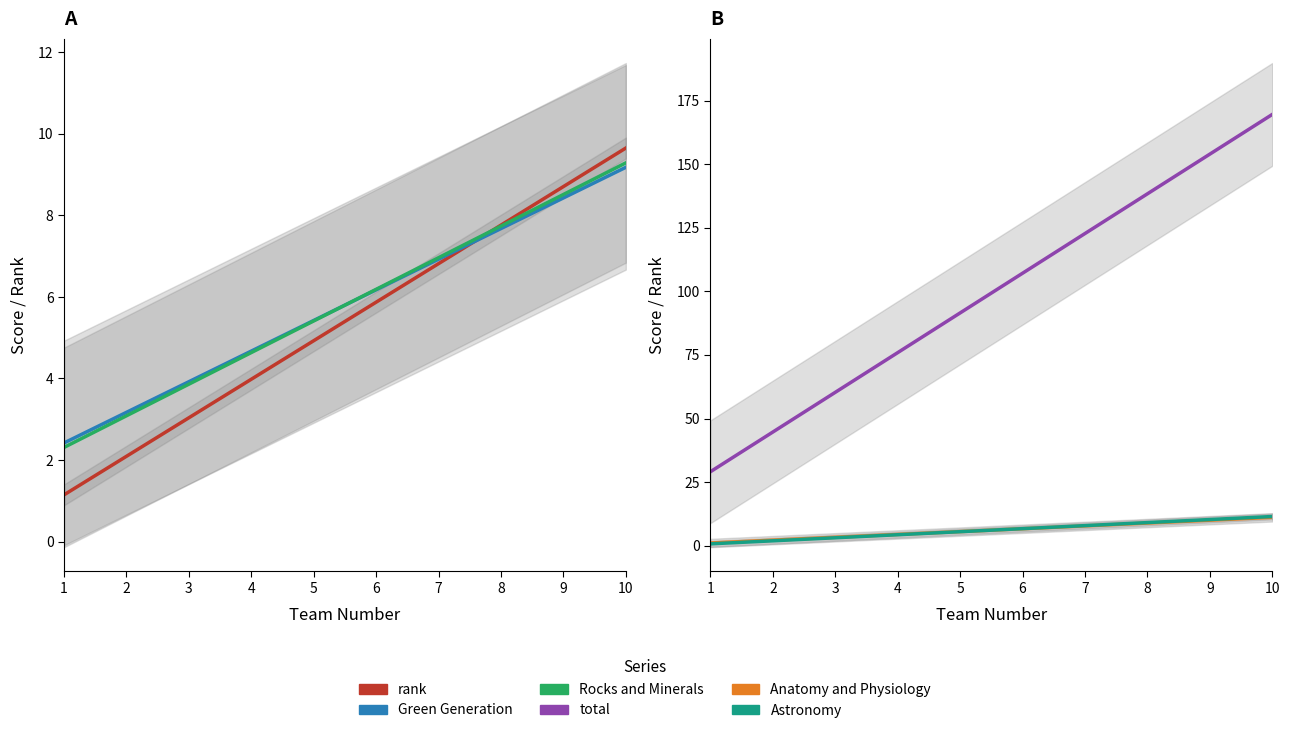

True or false: Anatomy and Physiology and total intersect in this chart.

False